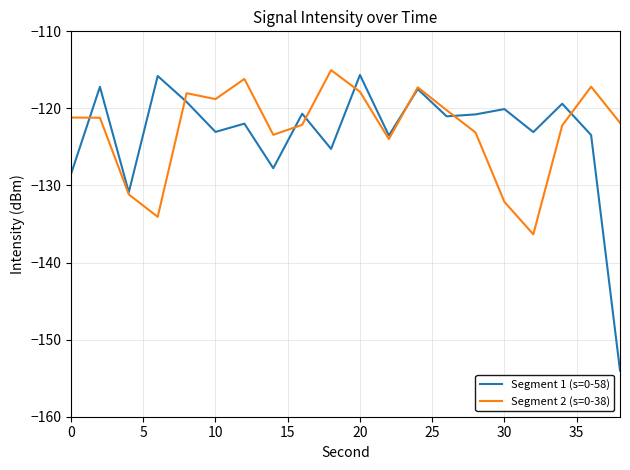

After their last crossing, which series has the higher values: Segment 2 (s=0-38) or Segment 1 (s=0-58)?

Segment 2 (s=0-38)